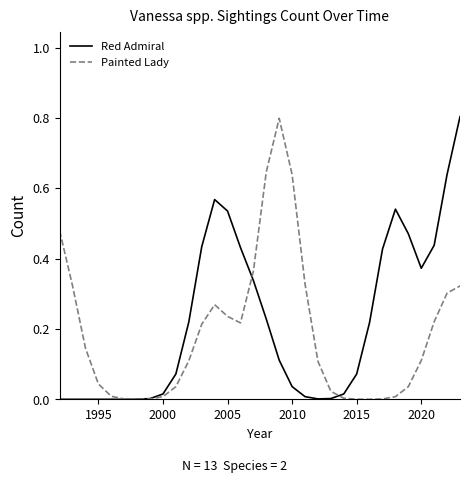

How many values in the Red Admiral series exceed 0?

26